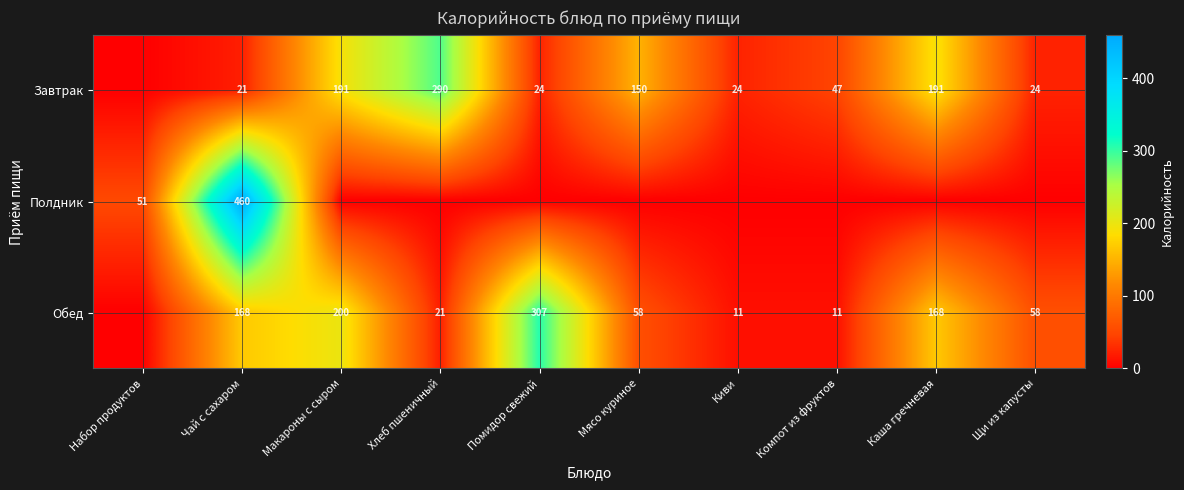

Is the value of Завтрак at Чай с сахаром greater than the value of Обед at Киви?

Yes